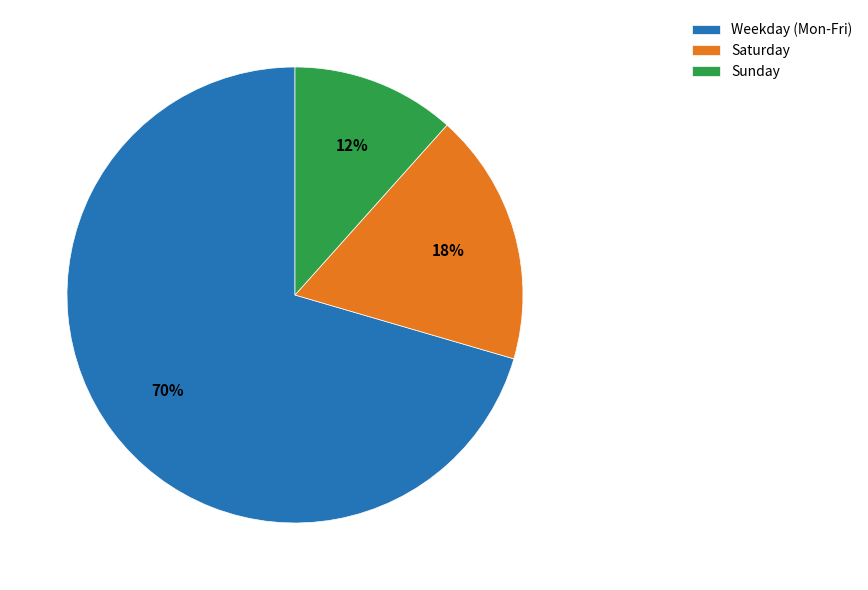

To the nearest percent, what percentage of the pie is Saturday?

18%